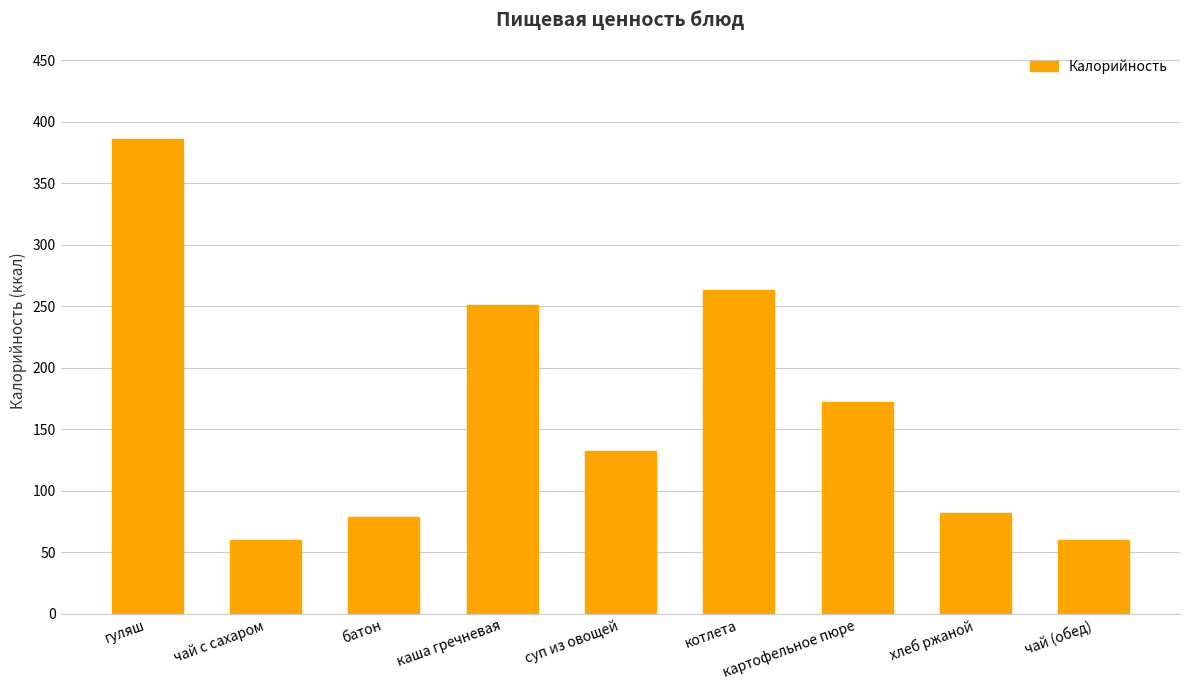

The chart shows a value of 27.0 at чай с сахаром. True or false?

False